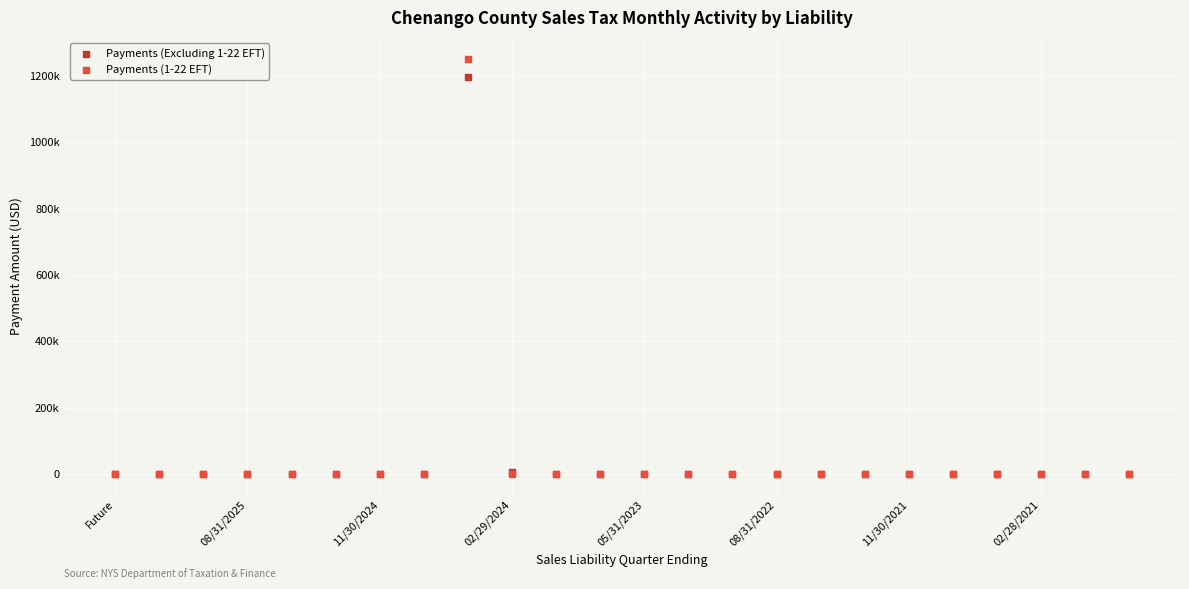

What are all the series names shown in the legend?

Payments (Excluding 1-22 EFT), Payments (1-22 EFT)